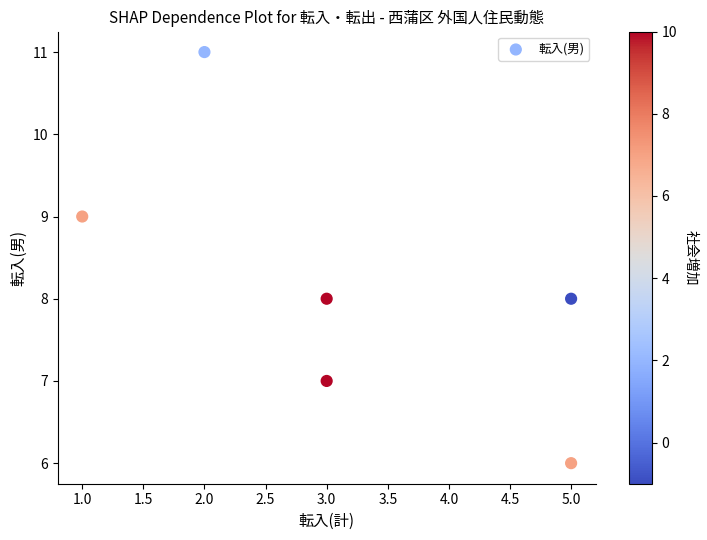

What is the average Y value?

8